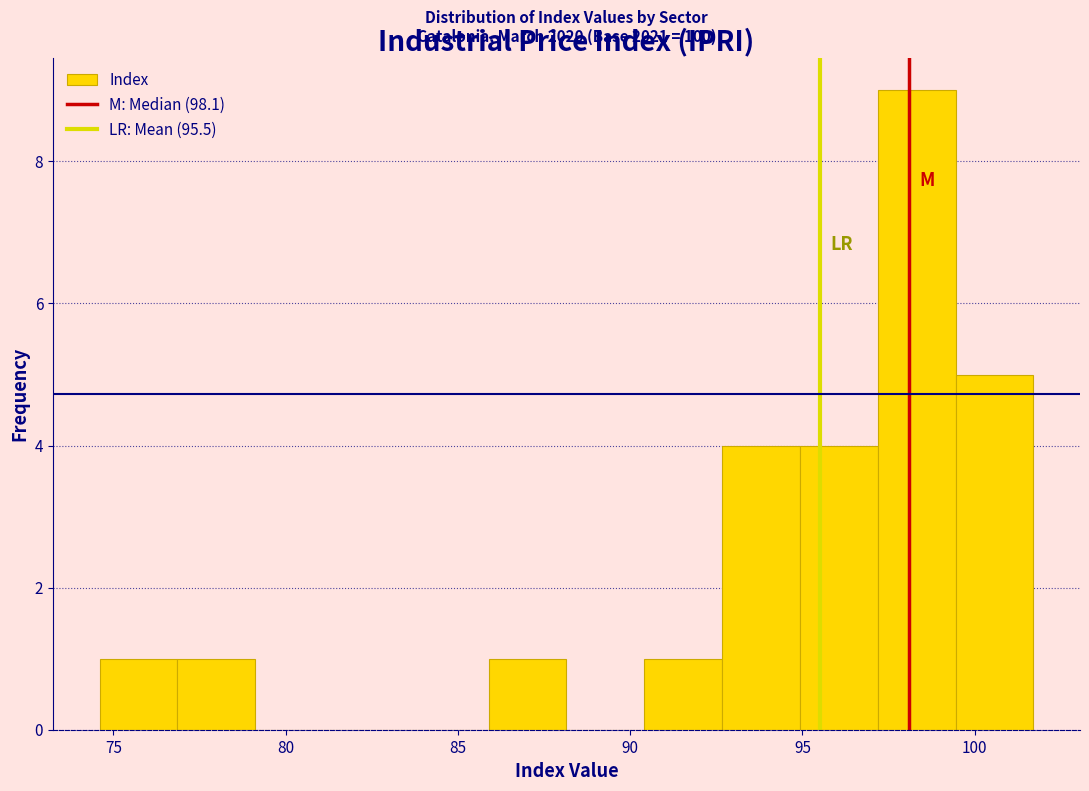

Which range on the x-axis has the tallest bar?

97.0 to 99.5